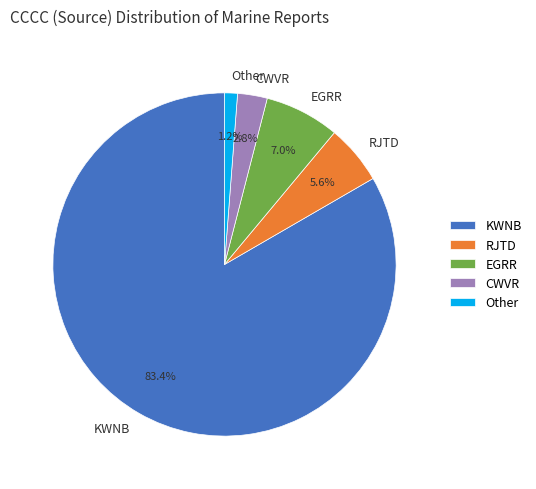

Do Other and KWNB together represent more than half of the pie?

Yes